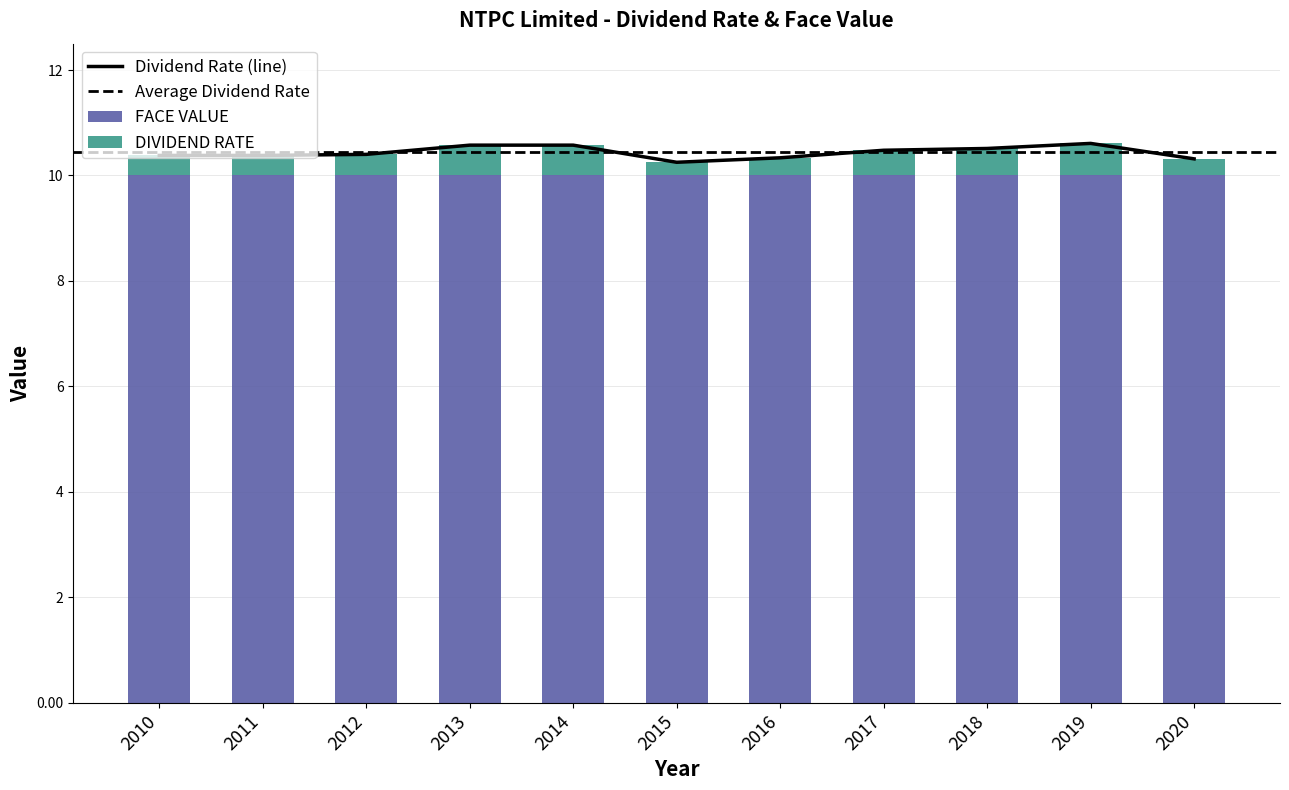

What is the difference between the maximum and minimum values?

0.4